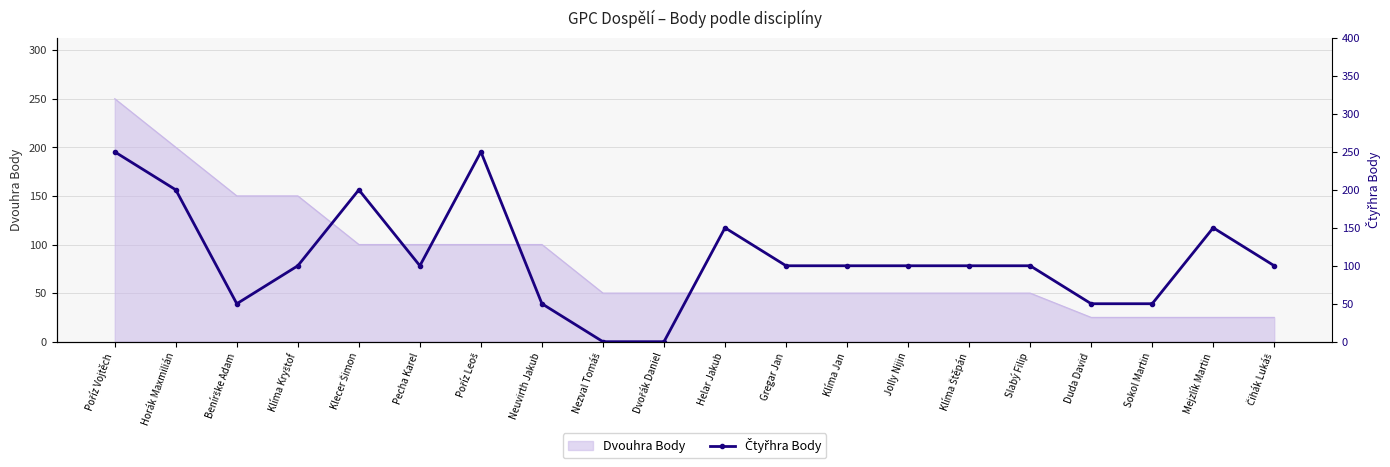

What is the lowest value of the Dvouhra Body series?

25